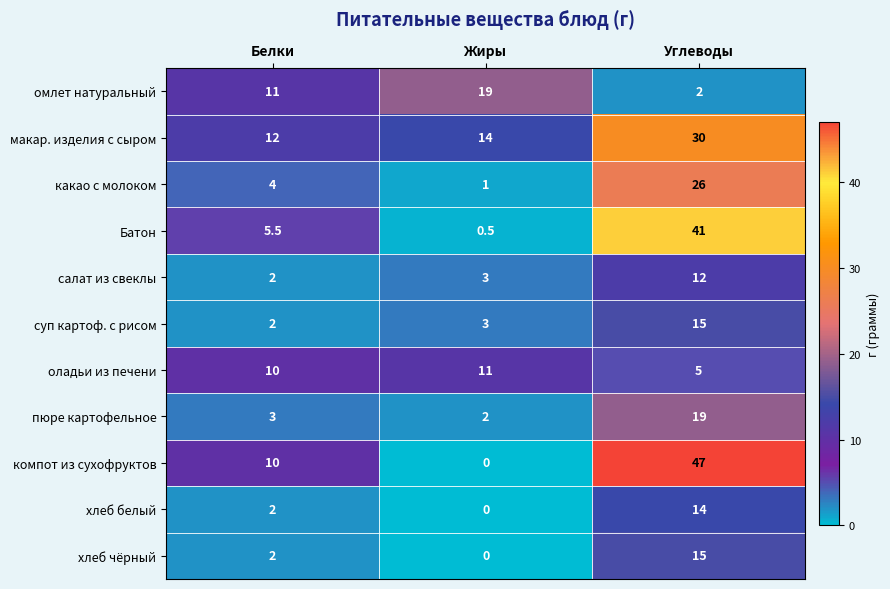

The салат из свеклы series shows 4.5 at Жиры. True or false?

False